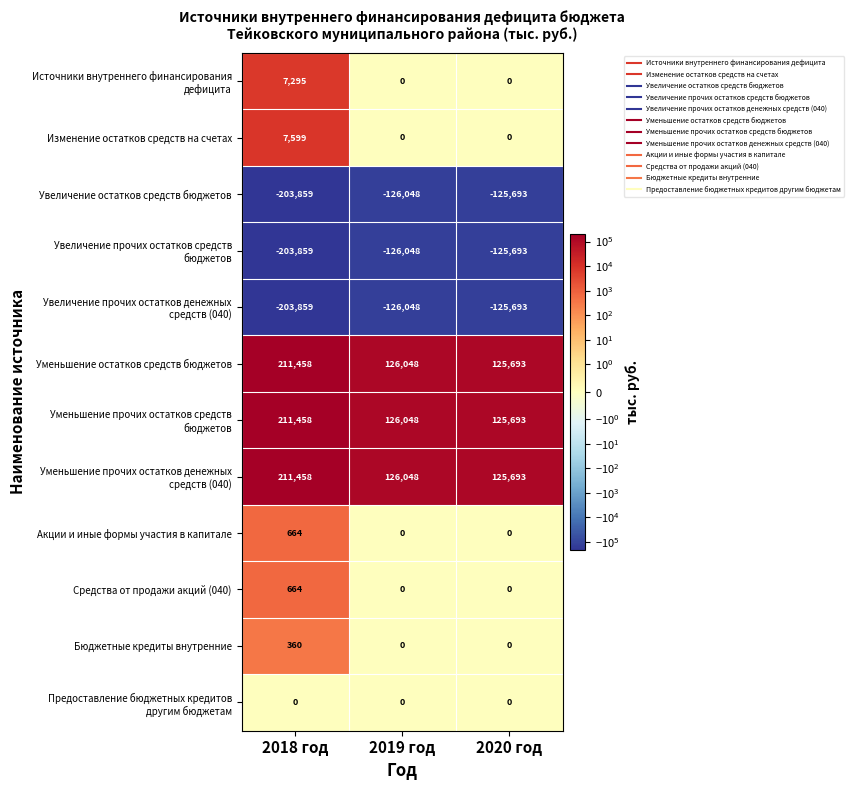

List the labels in order of Увеличение остатков средств бюджетов value, smallest first.

2018 год, 2019 год, 2020 год